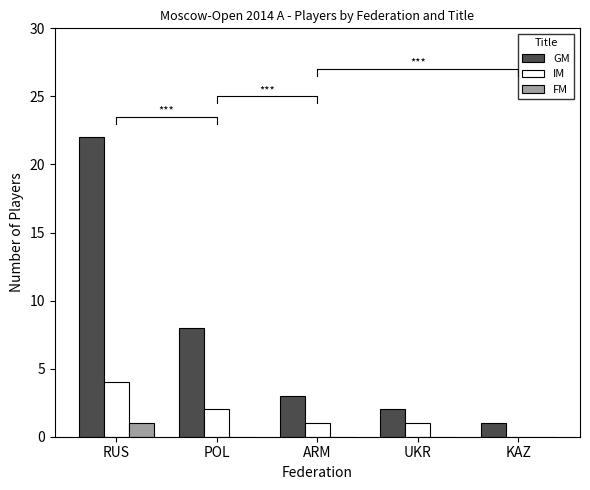

Reading left to right, extract all data points from this chart.

GM: RUS=22	POL=8	ARM=3	UKR=2	KAZ=1
IM: RUS=4	POL=2	ARM=1	UKR=1	KAZ=0
FM: RUS=1	POL=0	ARM=0	UKR=0	KAZ=0